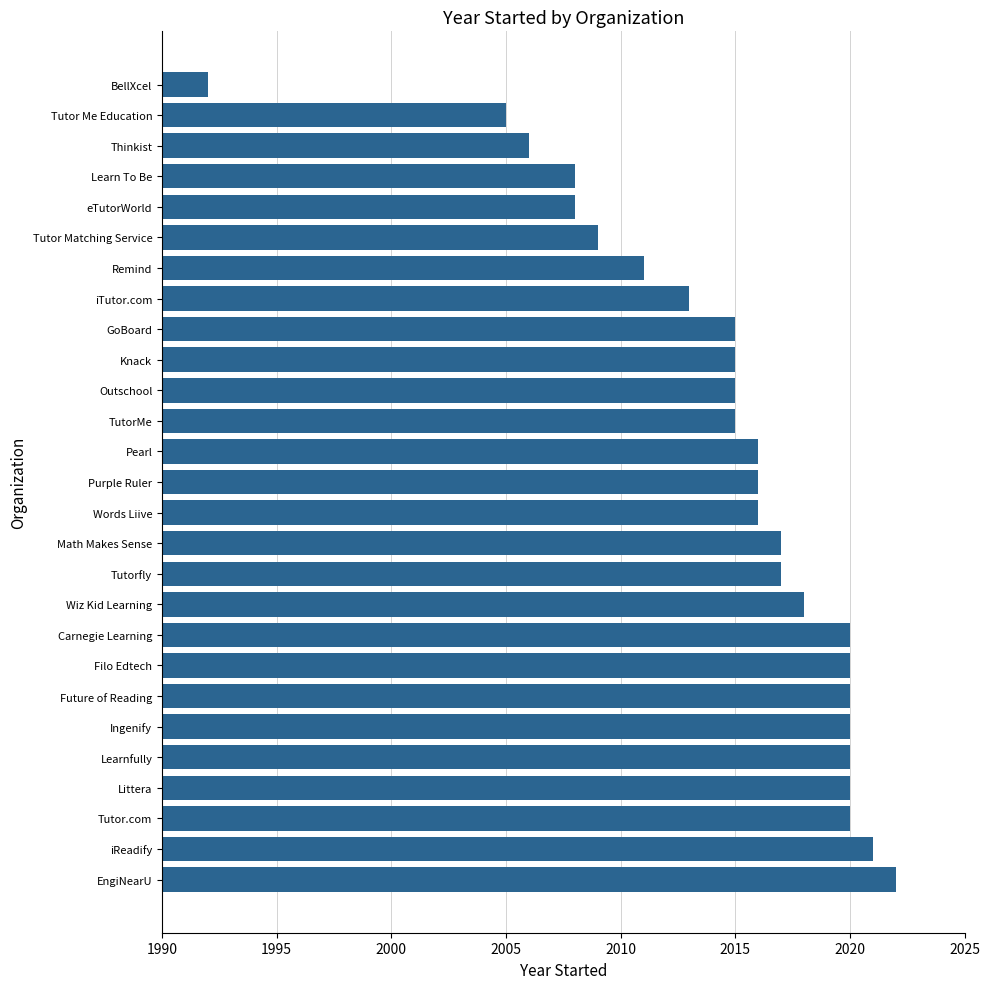

What is the minimum value shown in the chart?

1992